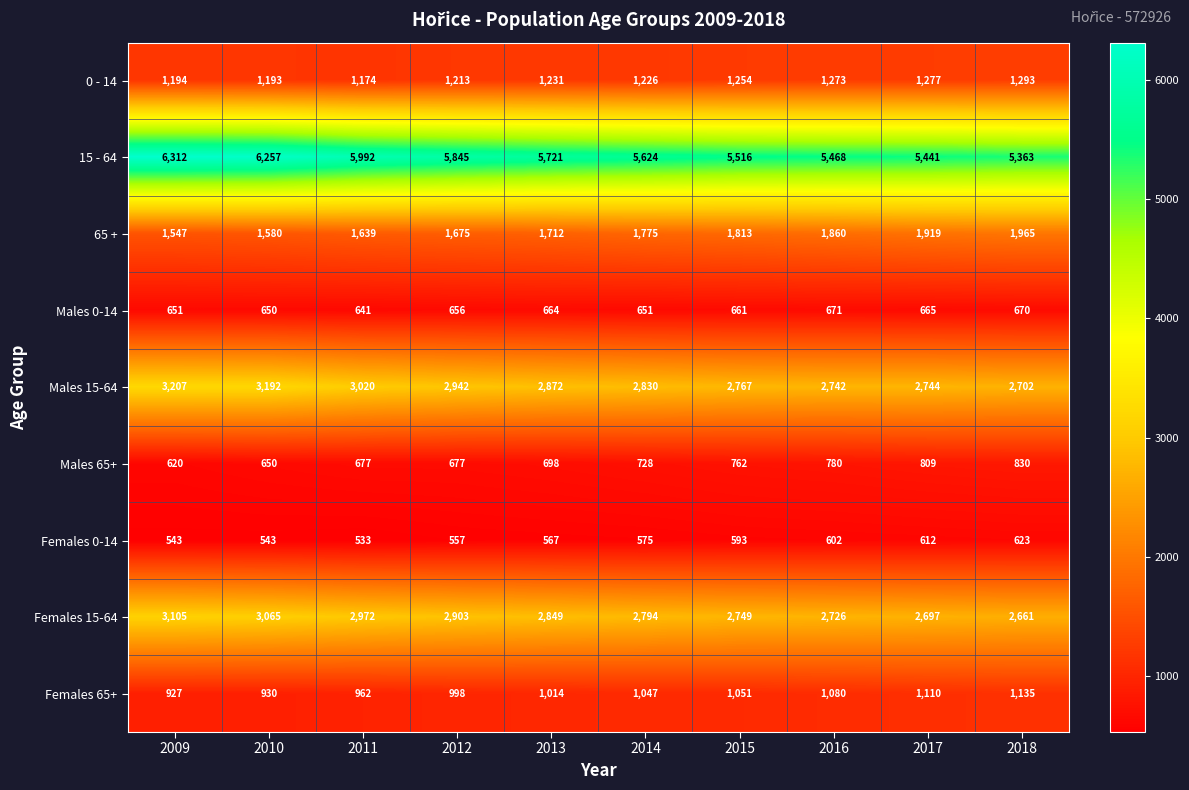

Which series has the widest spread of values?

15 - 64